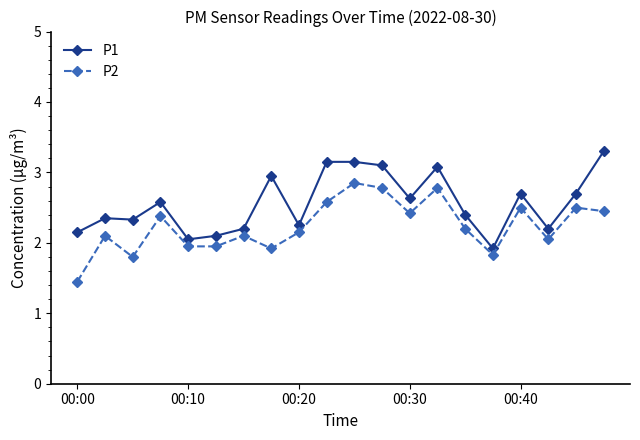

What is the value of the P2 point at the 4th from the left?

2.4